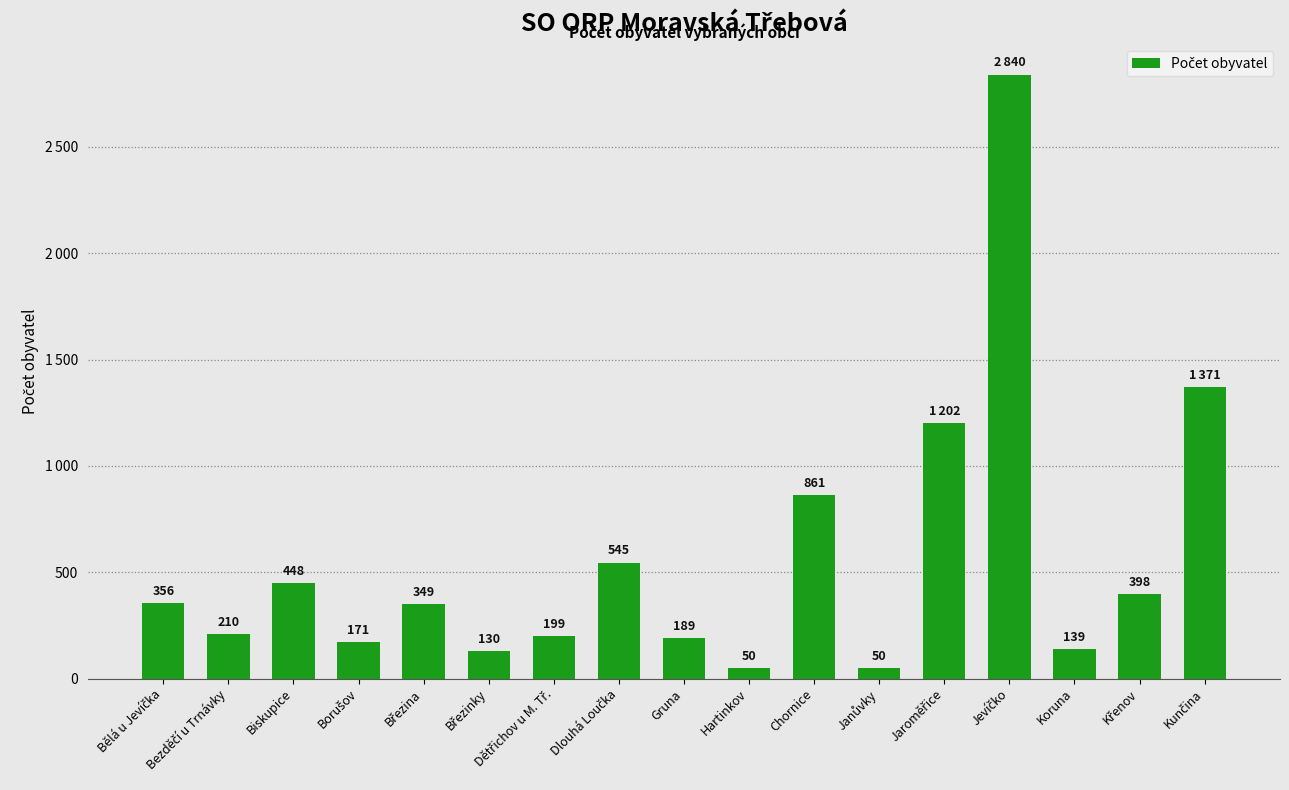

Are the bars horizontal?

No